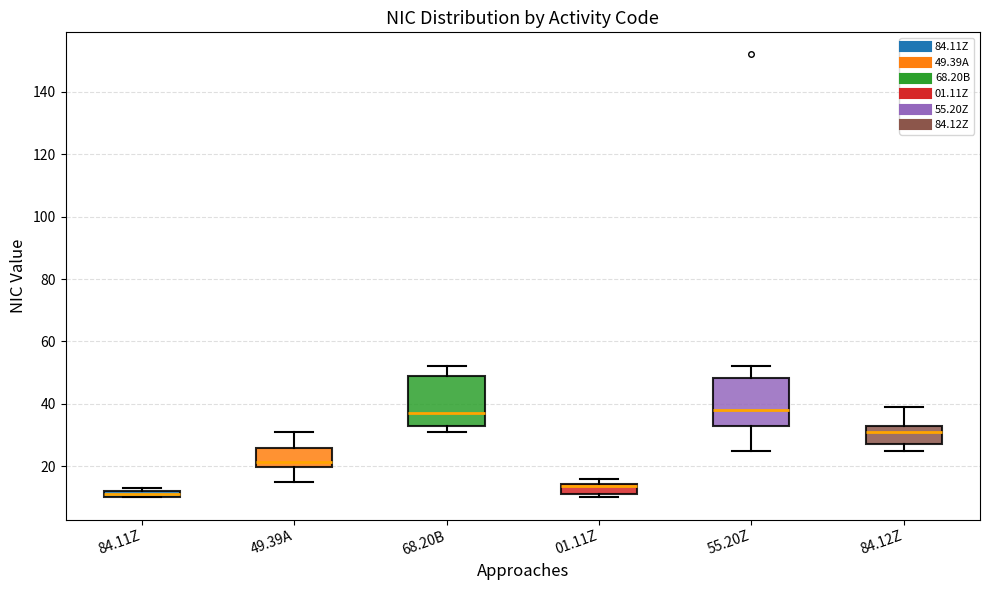

Where is the upper edge of the box for 84.12Z on the y-axis? The values are not printed on the chart, so give them approximately, as read against the axis.

34